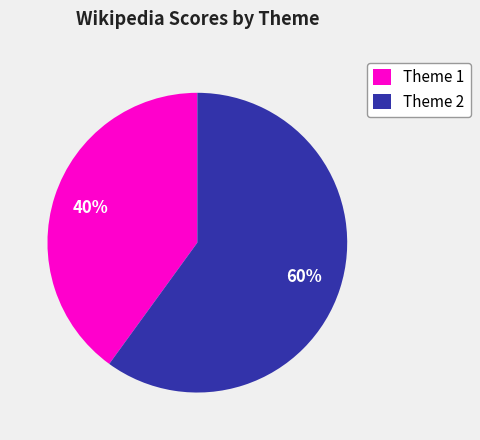

What is the largest slice in the pie chart?

Theme 2